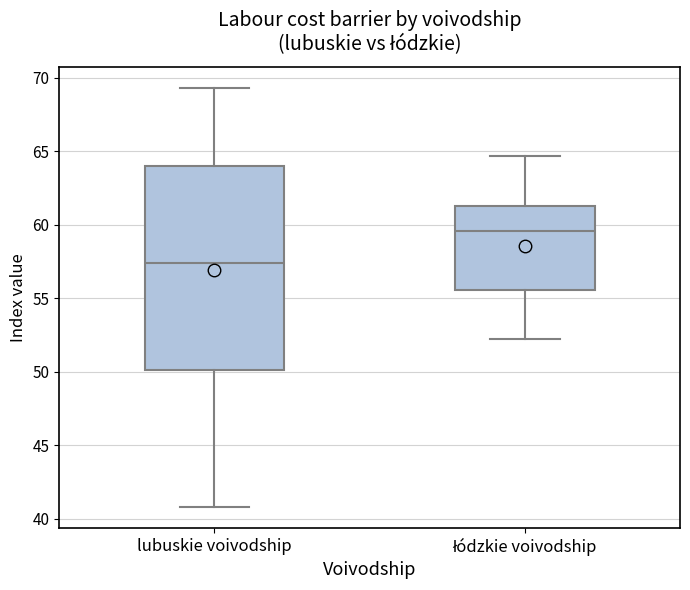

Which box is the tallest, from its lower edge to its upper edge?

lubuskie voivodship